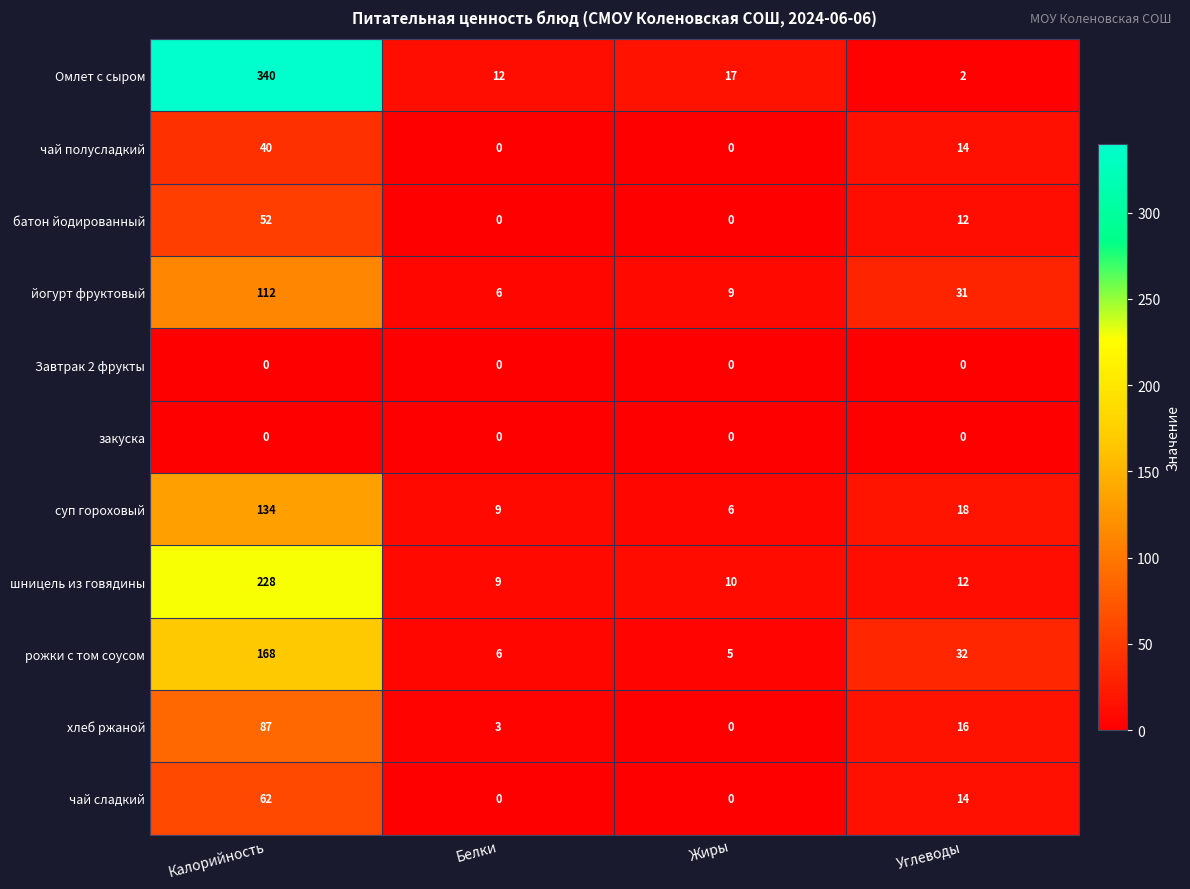

List the labels in order of шницель из говядины value, largest first.

Калорийность, Углеводы, Жиры, Белки